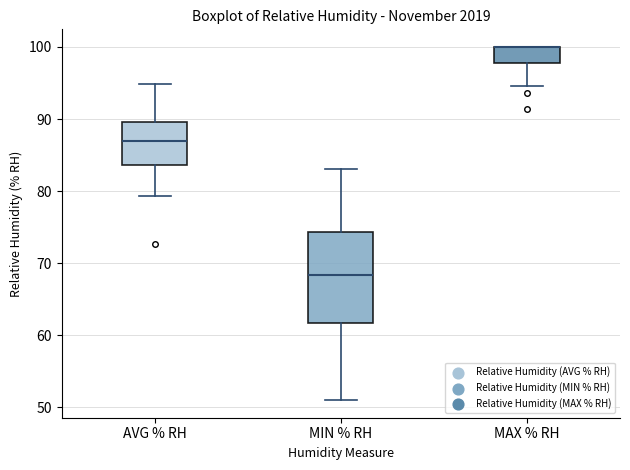

Reading left to right, read every box against the y-axis: the position of its median line, the range the box covers, and the ends of its whiskers. The values are not printed on the chart, so give them approximately, as read against the axis.

AVG % RH: median 87, box 84 to 90, whiskers 79 to 95
MIN % RH: median 68, box 62 to 74, whiskers 51 to 83
MAX % RH: median 100 (drawn on the box's upper edge), box 98 to 100, whiskers 95 to 100